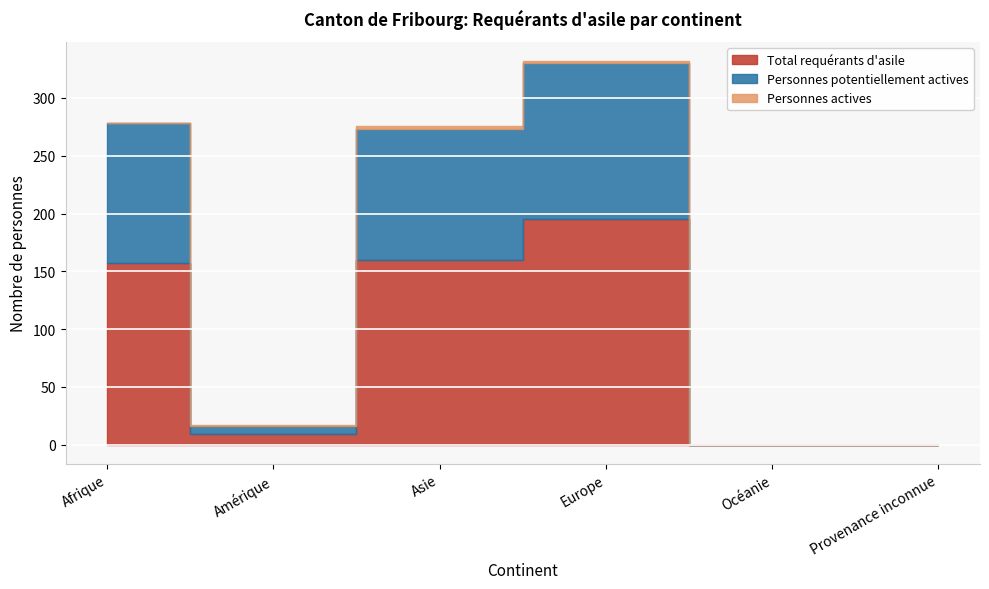

Between Océanie and Provenance inconnue, which series saw the biggest shift?

Total requérants d'asile